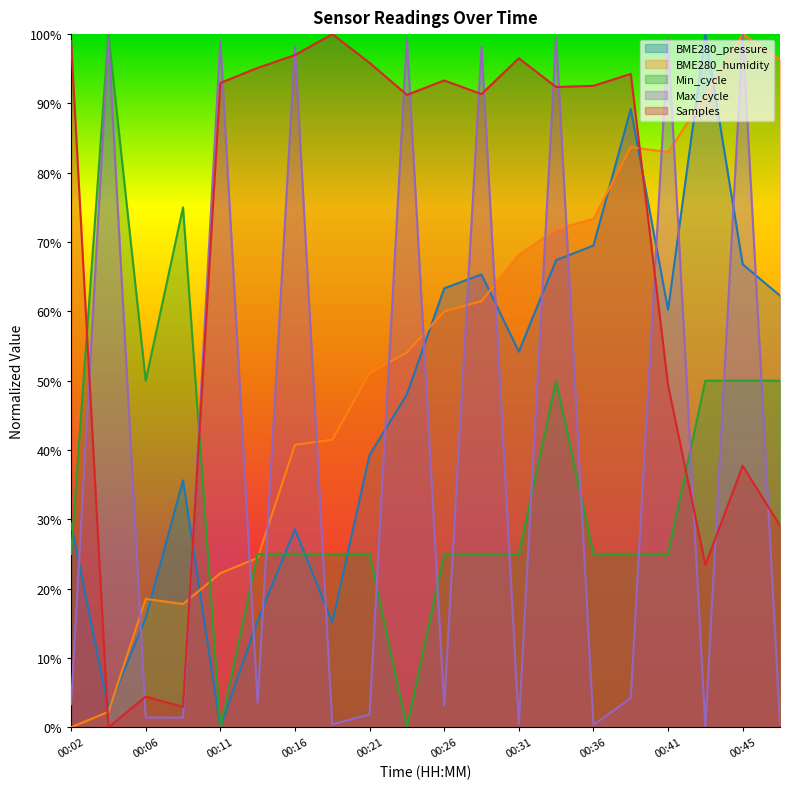

How many distinct data groups are displayed?

5